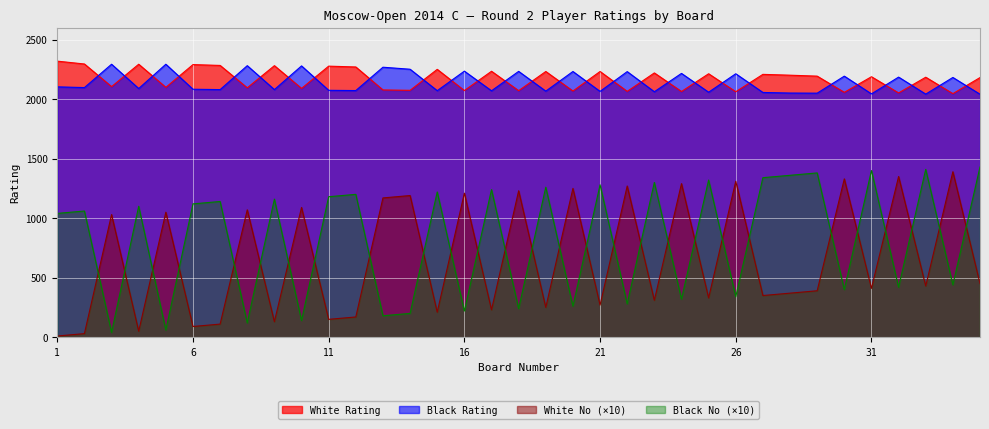

What is the spread (max minus min) of values at 8?

2161